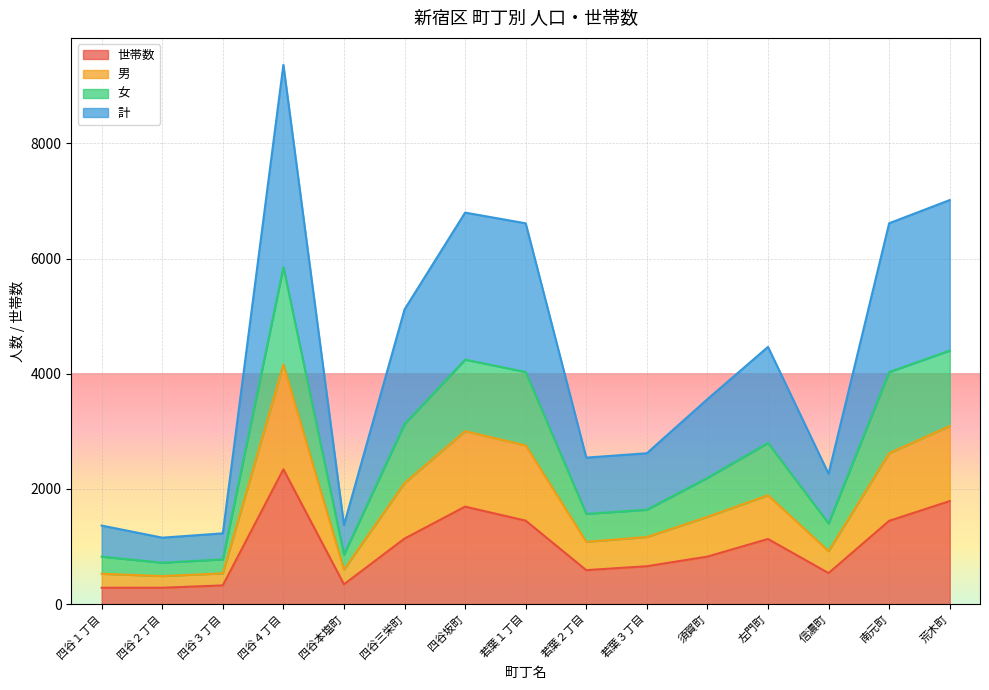

Is it true that 世帯数 equals 1788 at 荒木町?

True